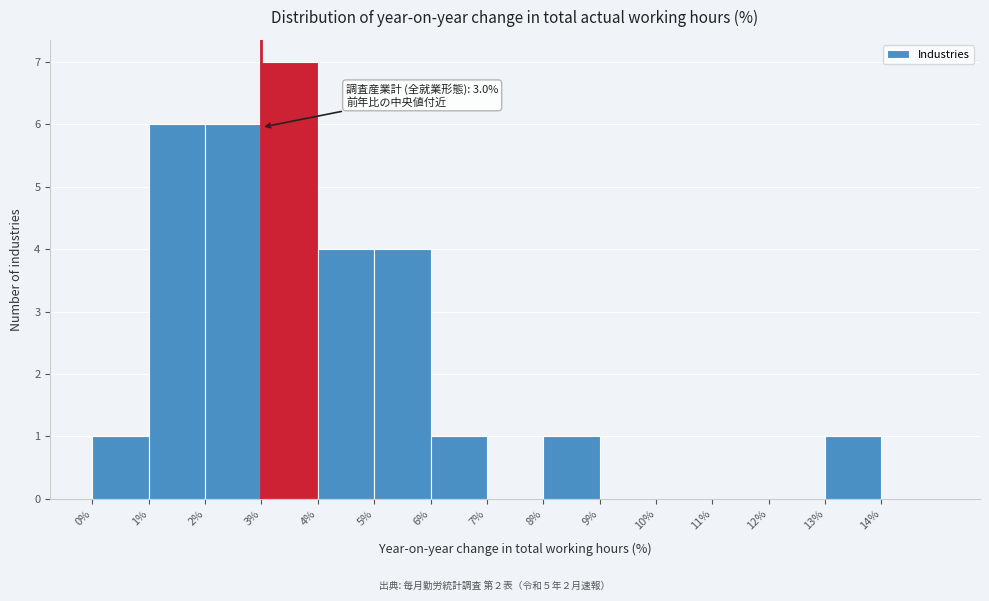

Over which range of the x-axis is the bar tallest?

3 to 4